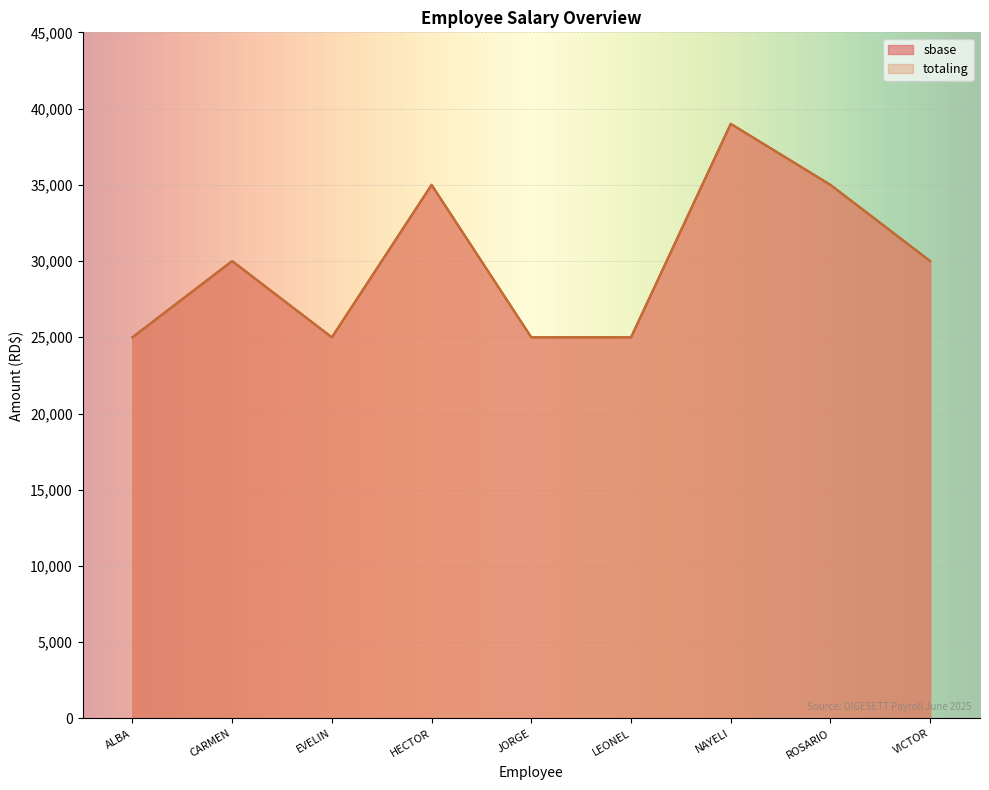

What is the value of the totaling point at the 4th from the left?

35000